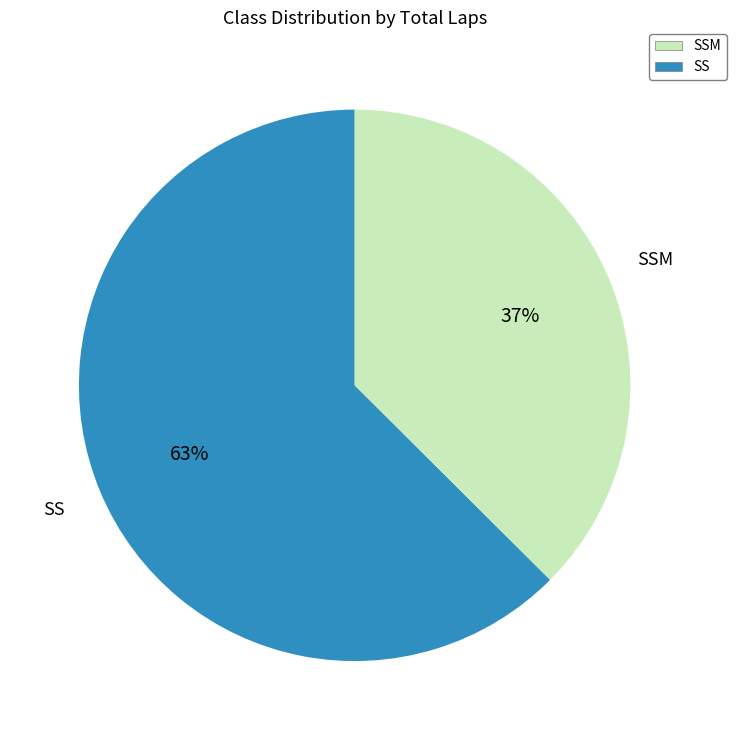

Rank the categories by value from lowest to highest.

SSM, SS